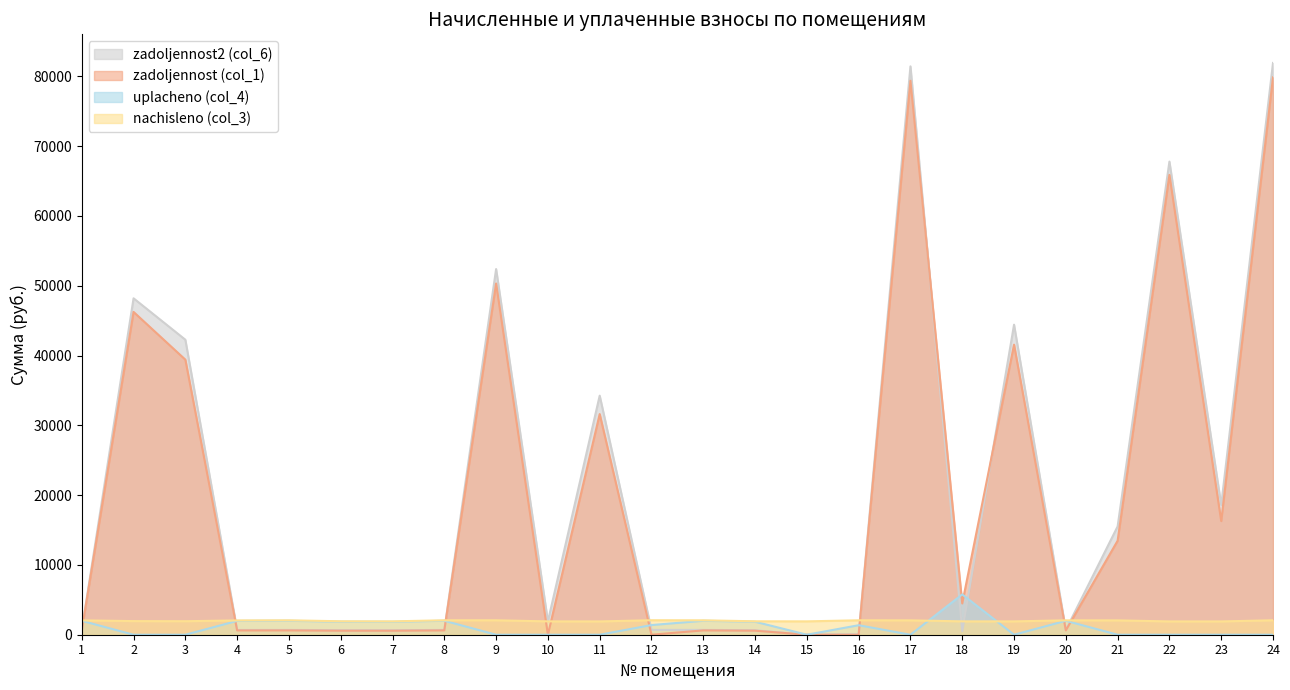

What is the difference between the second highest and second lowest values in the zadoljennost (col_1) series?

79378.6